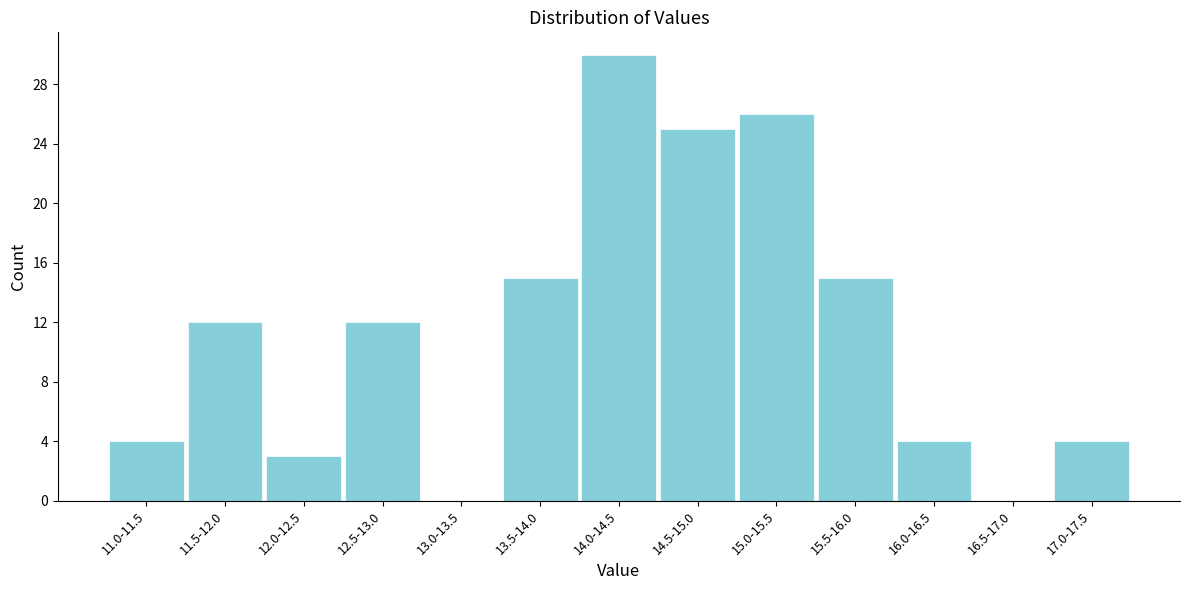

Reading left to right, list all the values displayed in this chart.

11.0-11.5=4	11.5-12.0=12	12.0-12.5=3	12.5-13.0=12	13.0-13.5=0	13.5-14.0=15	14.0-14.5=30	14.5-15.0=25	15.0-15.5=26	15.5-16.0=15	16.0-16.5=4	16.5-17.0=0	17.0-17.5=4